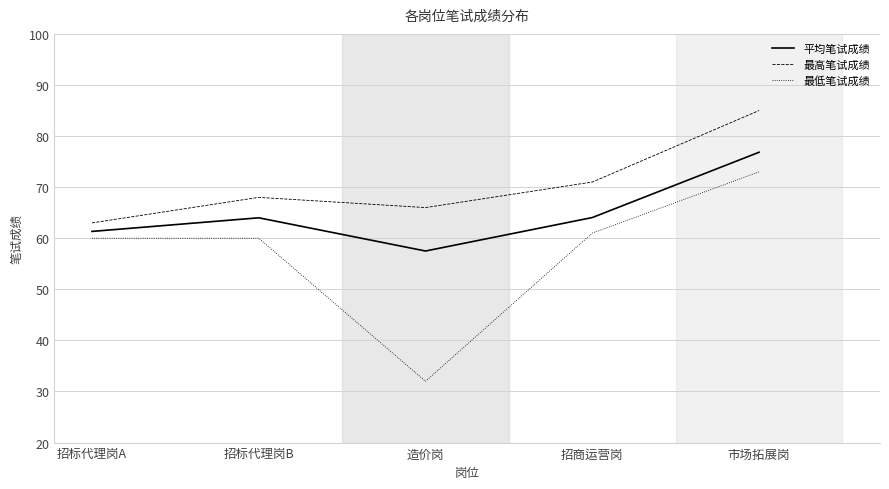

Which series changed the most between 招标代理岗A and 招商运营岗?

最高笔试成绩